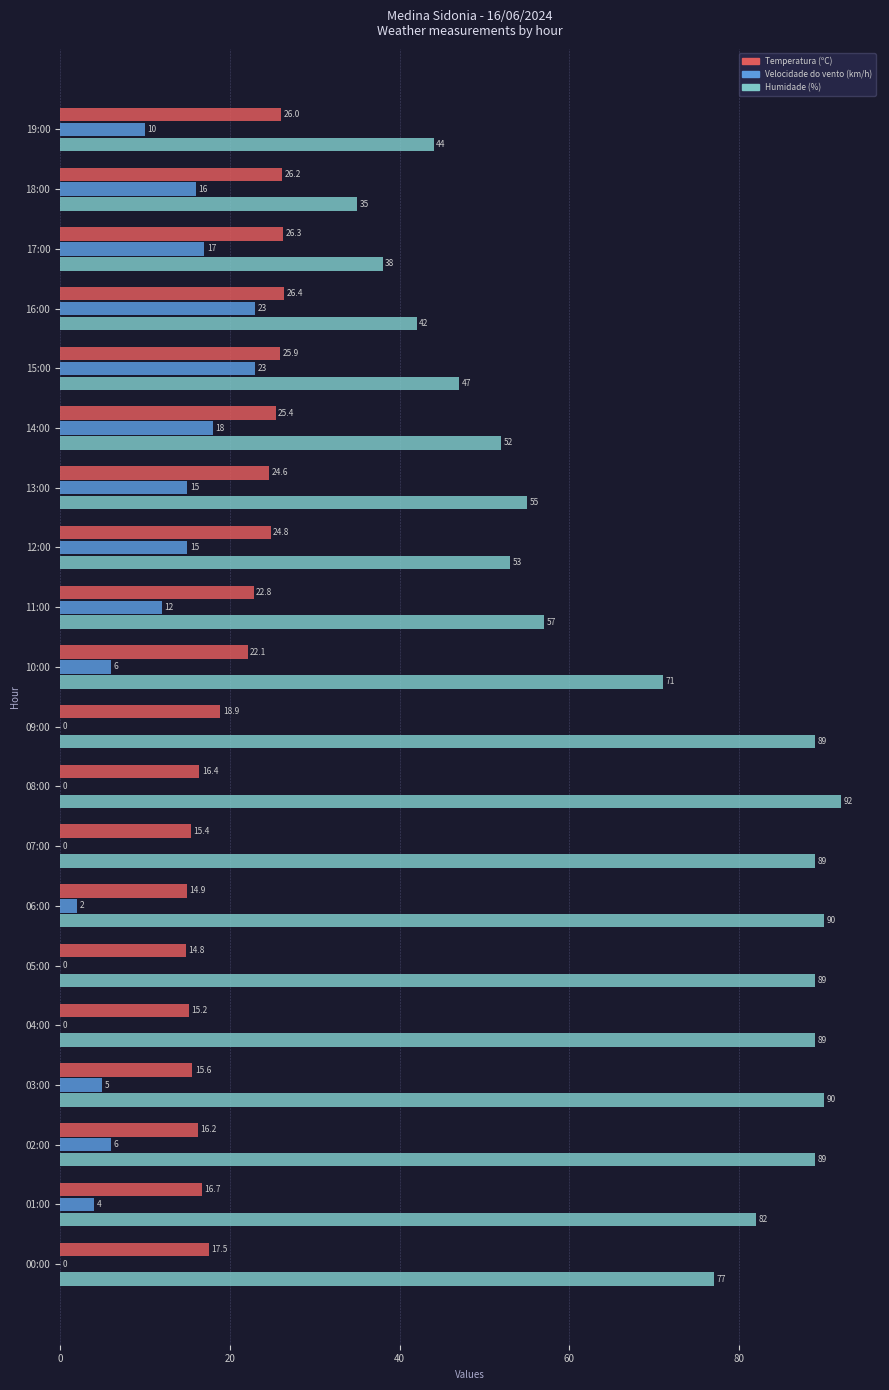

True or false: Temperatura (ºC) has a value of 26.4 at 16:00.

True